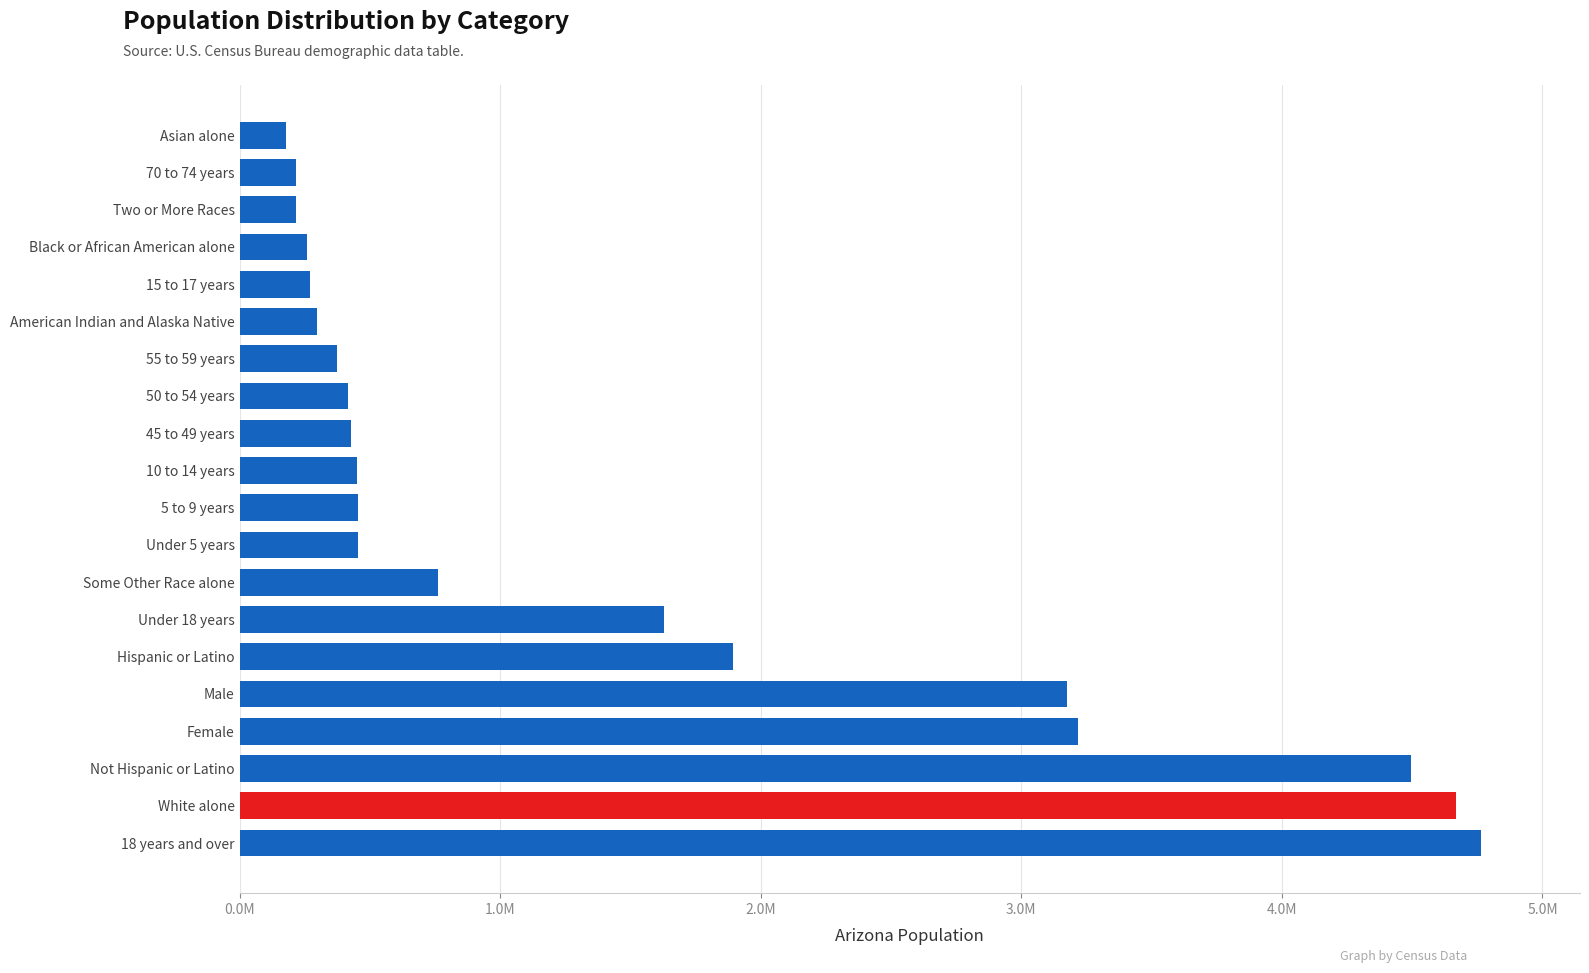

What is the maximum value shown in the chart?

4763003